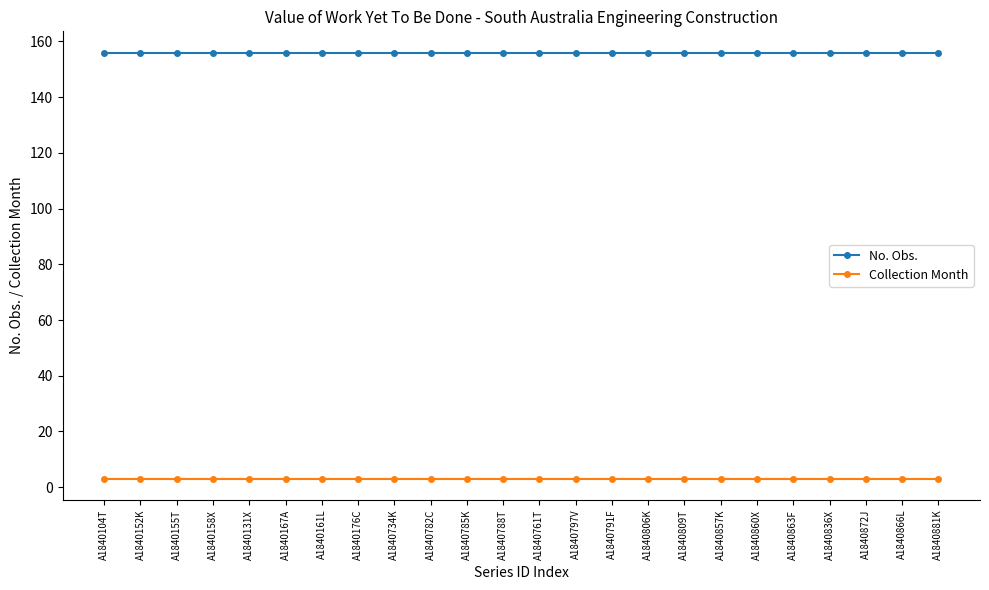

Does the chart display data point markers on the line(s)?

Yes